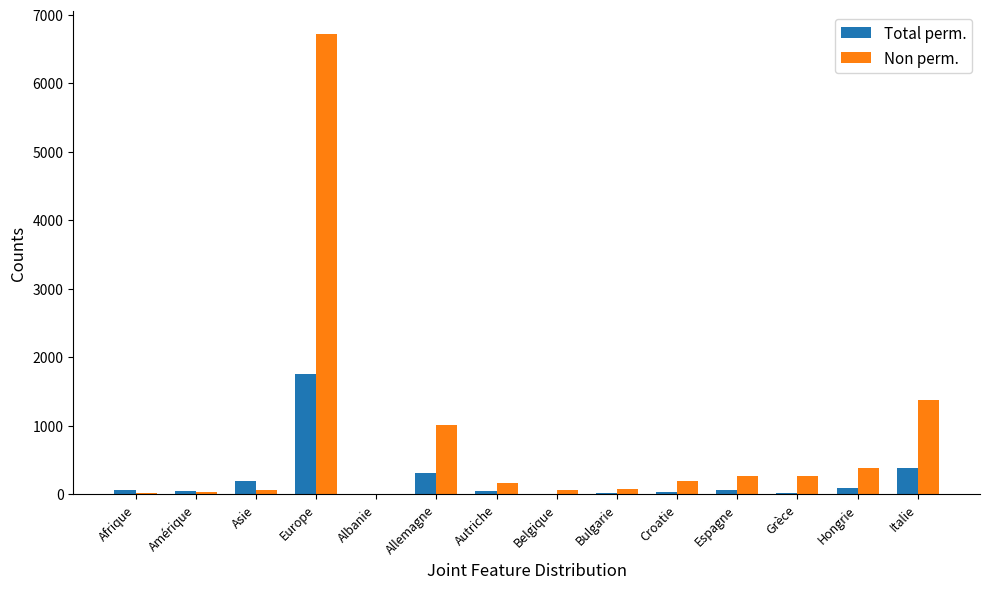

How many data points does each series have?

14